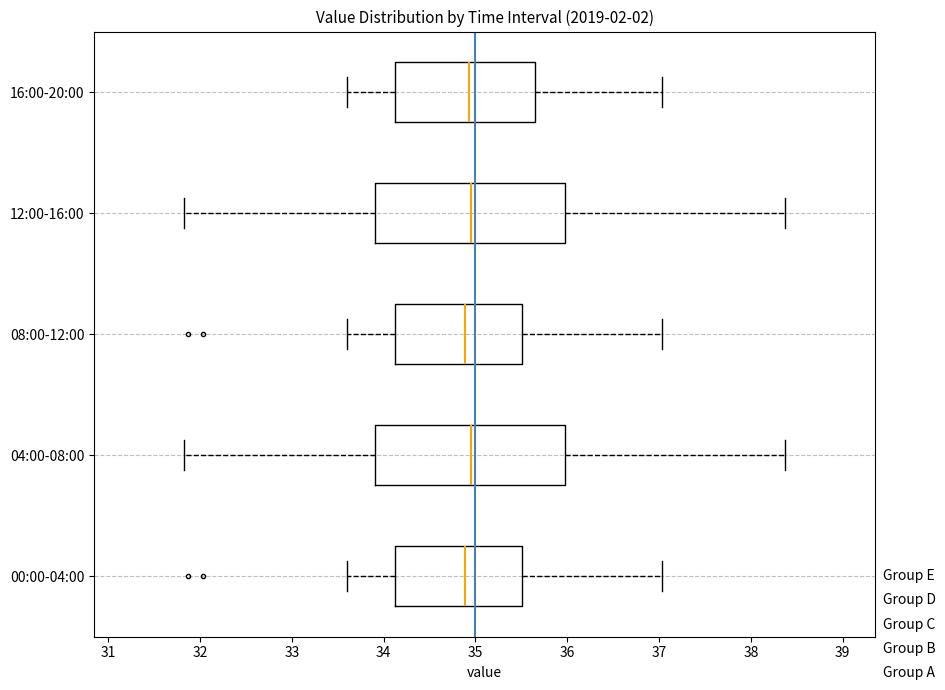

Where does the median line of the box for 00:00-04:00 sit on the x-axis? The values are not printed on the chart, so give them approximately, as read against the axis.

34.9